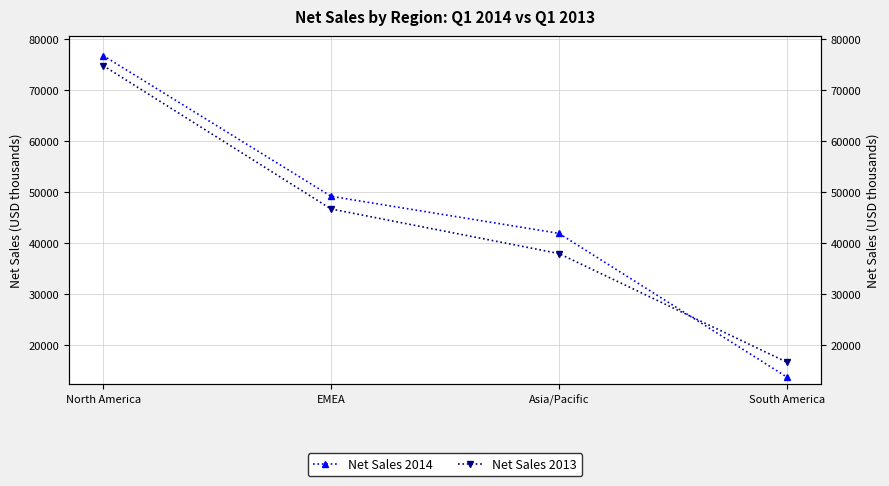

At how many categories does at least one series exceed 55322?

1